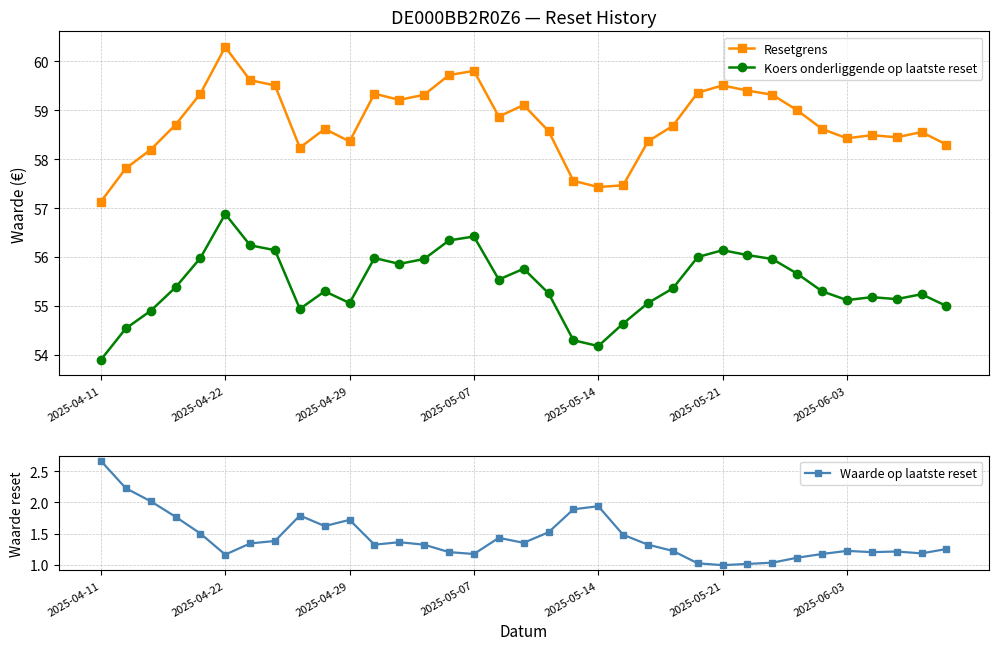

True or false: Koers onderliggende op laatste reset and Waarde op laatste reset cross at least once.

False